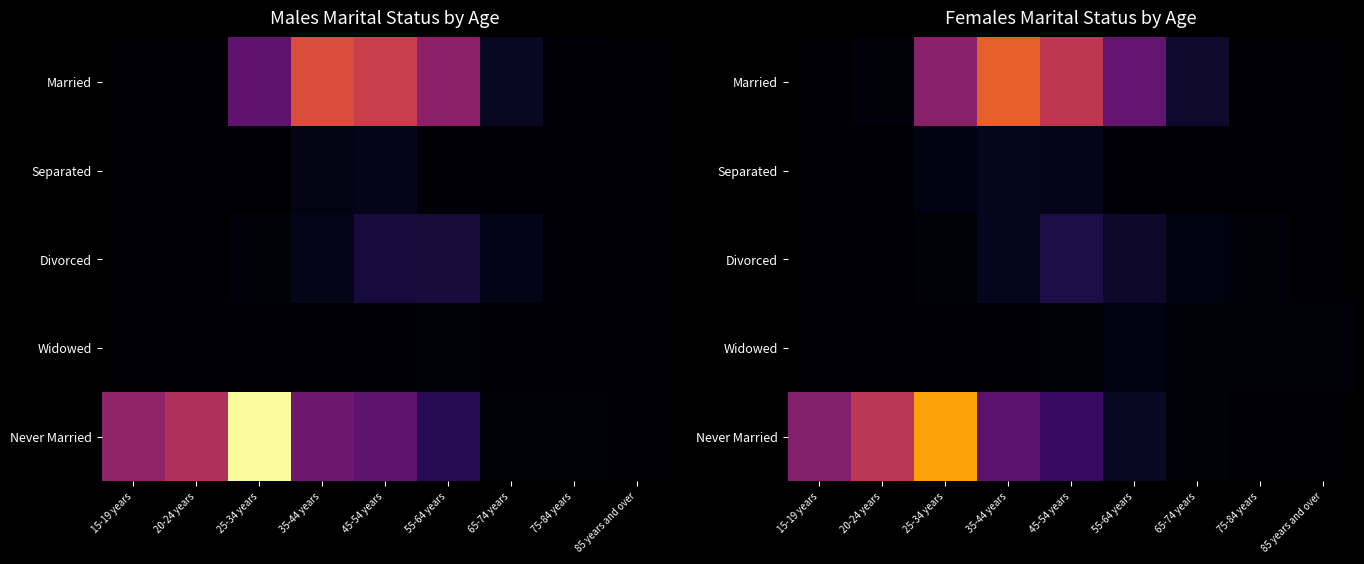

List the series in order of their peak value, lowest first.

Widowed, Separated, Divorced, Married, Never Married